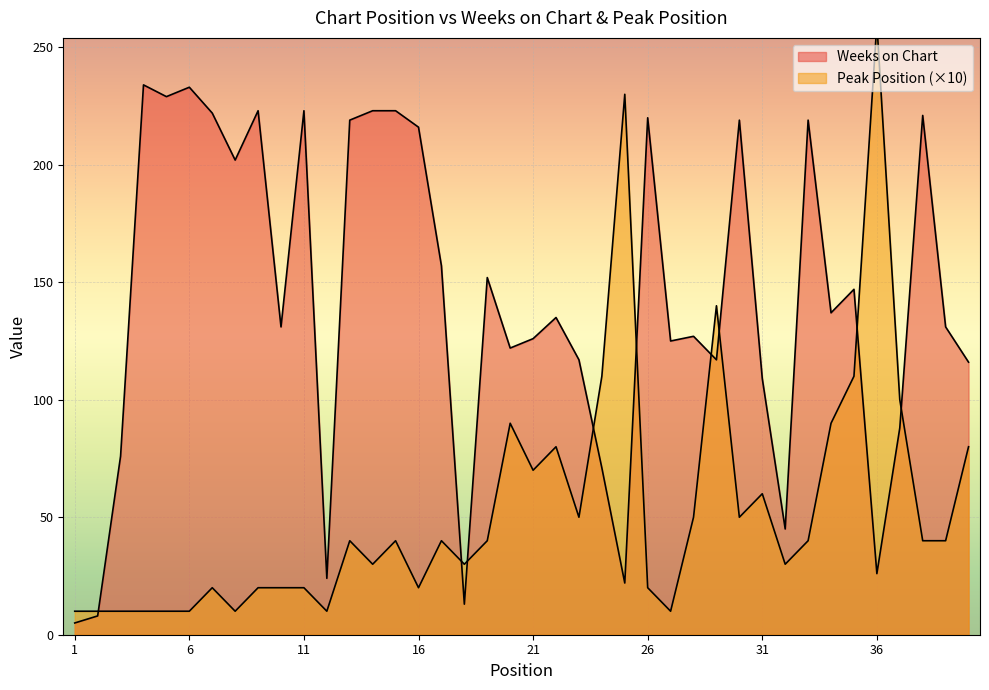

What is the total value across all series at 11?

243